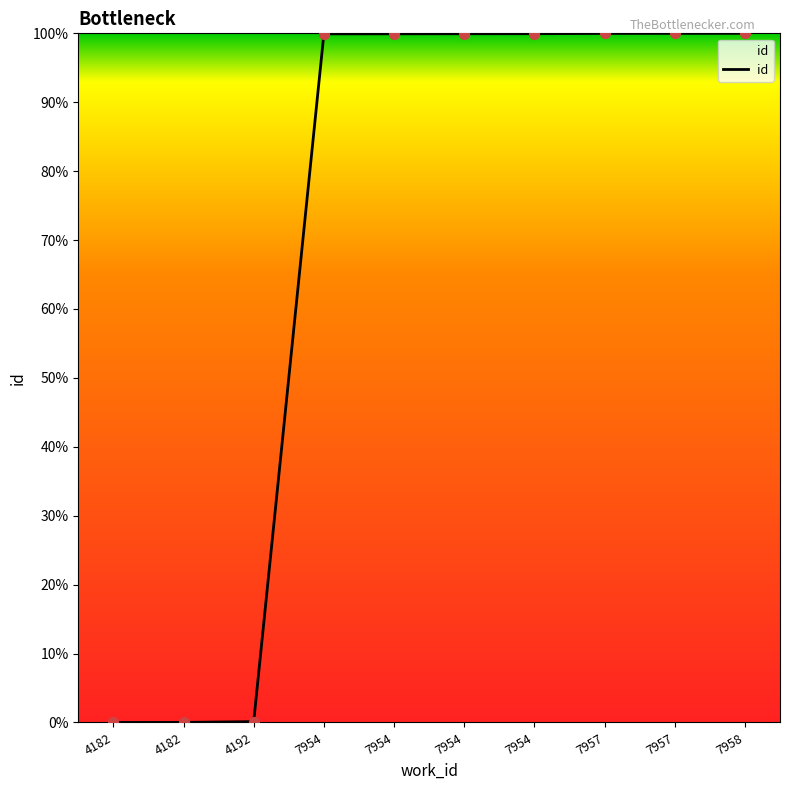

Which has a higher value, 4182 or 7957?

7957